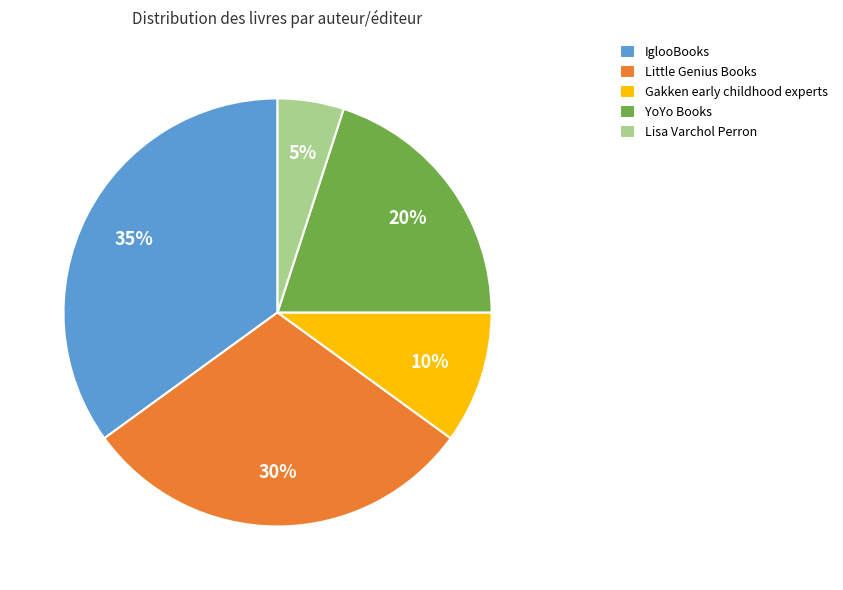

How many segments does this pie chart have?

5